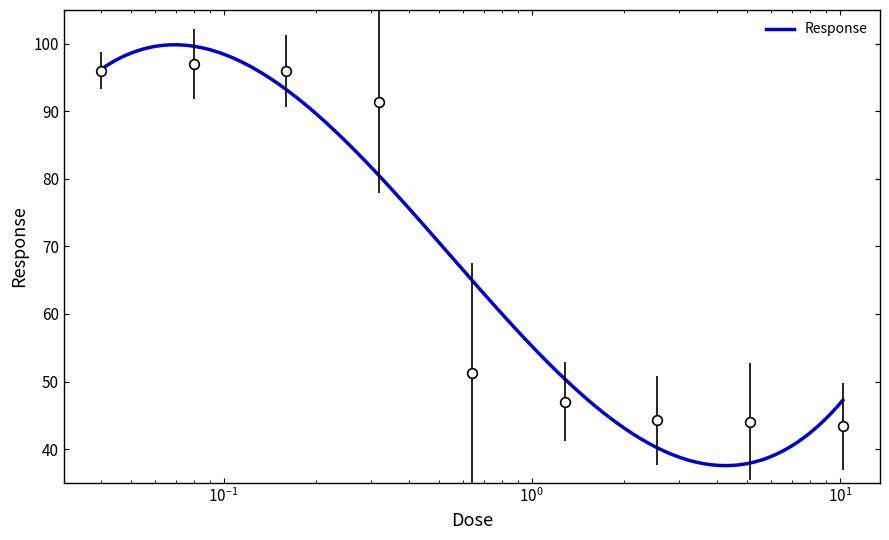

At which category does the chart reach its peak across all series?

0.08